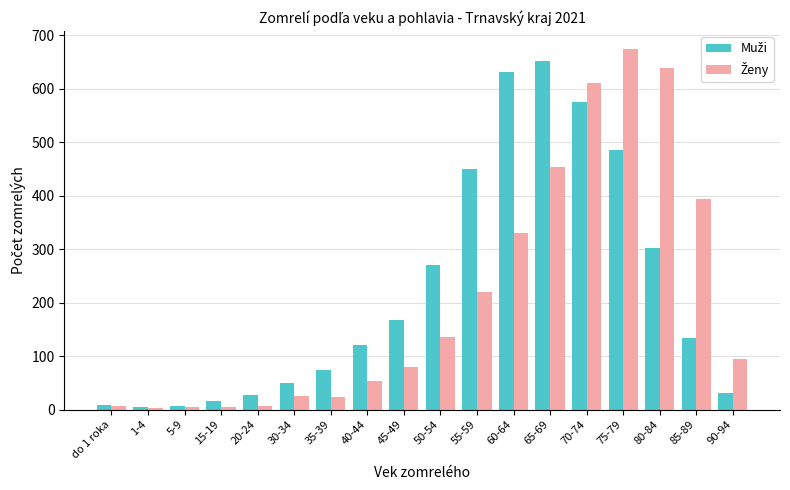

At how many categories does at least one series exceed 414?

6